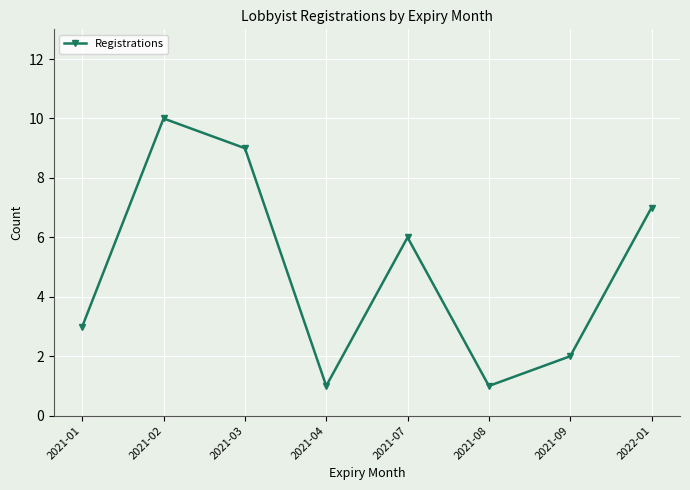

What is the value of the 4th point from the left?

1